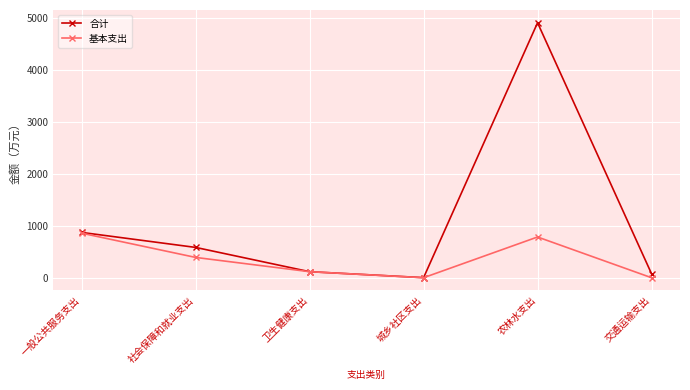

At how many categories does at least one series exceed 4730?

1